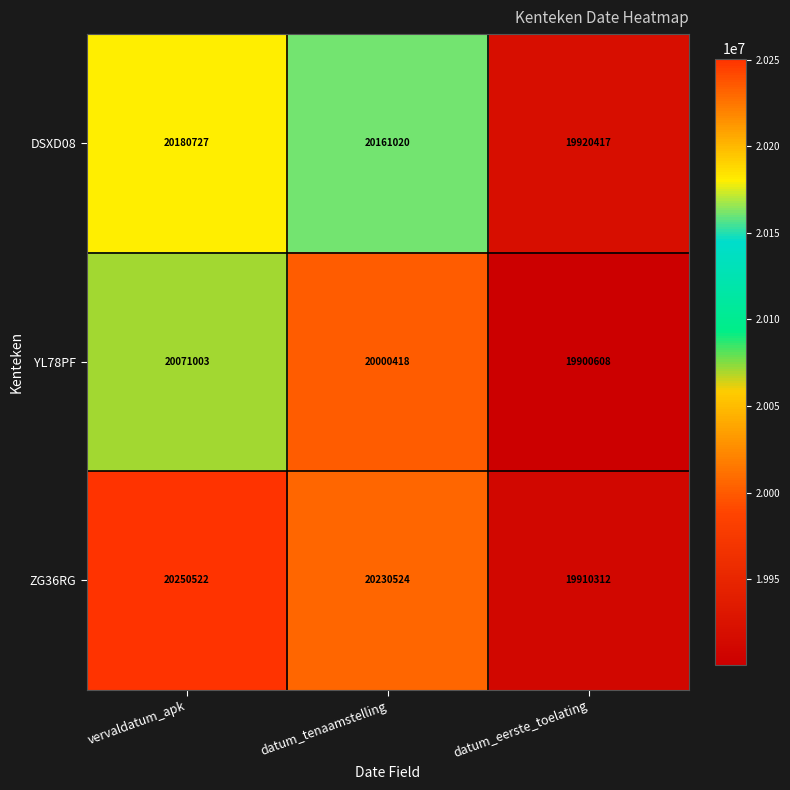

At which label does YL78PF reach its minimum?

datum_eerste_toelating